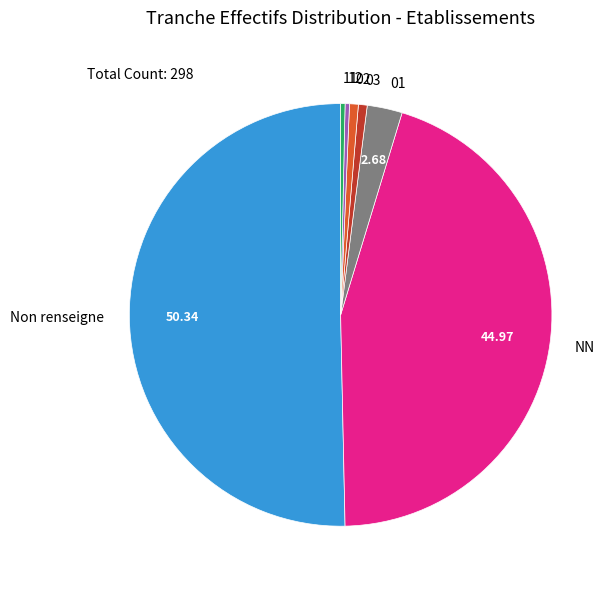

Which slice represents more than half of the pie?

Non renseigne